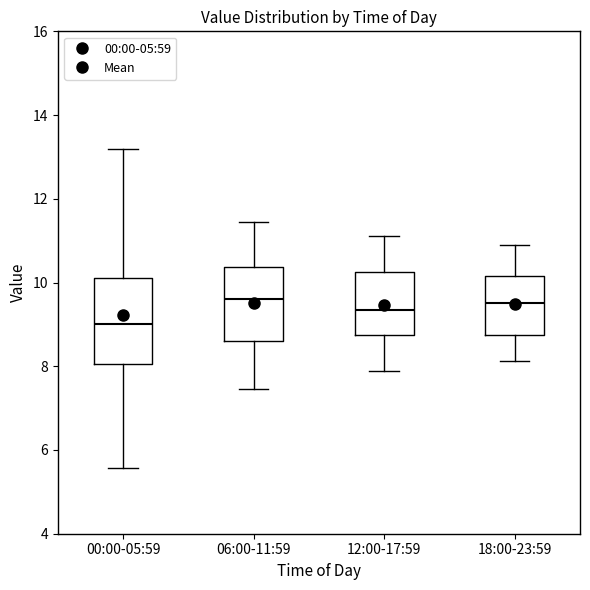

Reading left to right, transcribe this box plot: for each box, give where its median line is, the range the box spans, and where its two whiskers end, as read against the y-axis. The values are not printed on the chart, so give them approximately, as read against the axis.

00:00-05:59: median 9.0, box 8.0 to 10.2, whiskers 5.6 to 13.2
06:00-11:59: median 9.6, box 8.6 to 10.4, whiskers 7.4 to 11.4
12:00-17:59: median 9.4, box 8.8 to 10.2, whiskers 7.8 to 11.2
18:00-23:59: median 9.6, box 8.8 to 10.2, whiskers 8.2 to 10.8